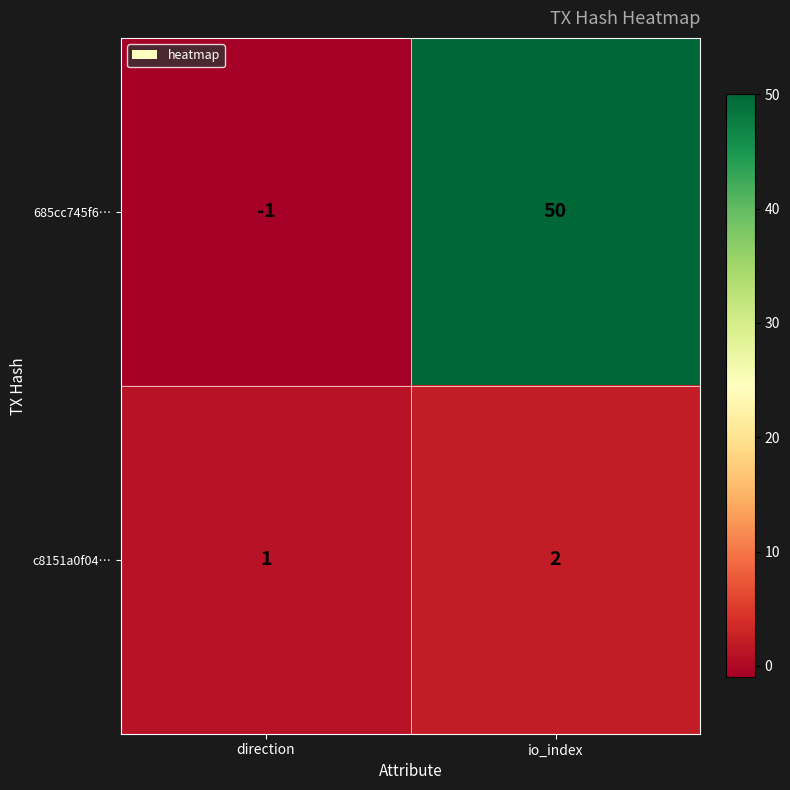

Count the number of data series in this chart.

2